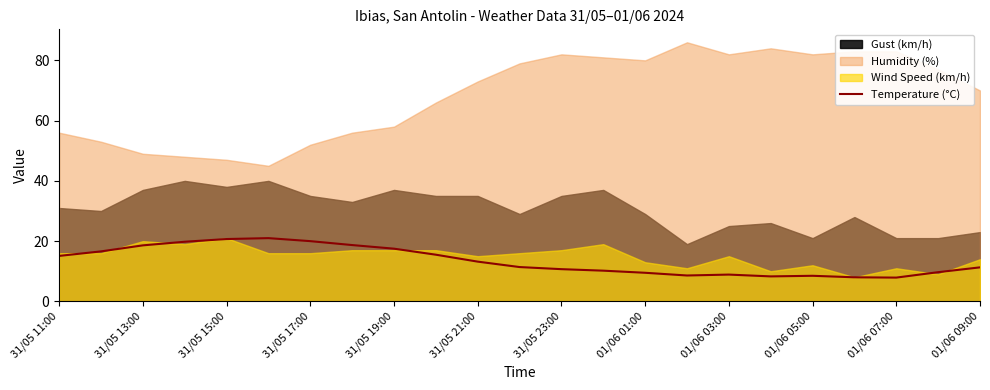

The Temperature (°C) series shows 20.0 at 31/05 17:00. True or false?

True